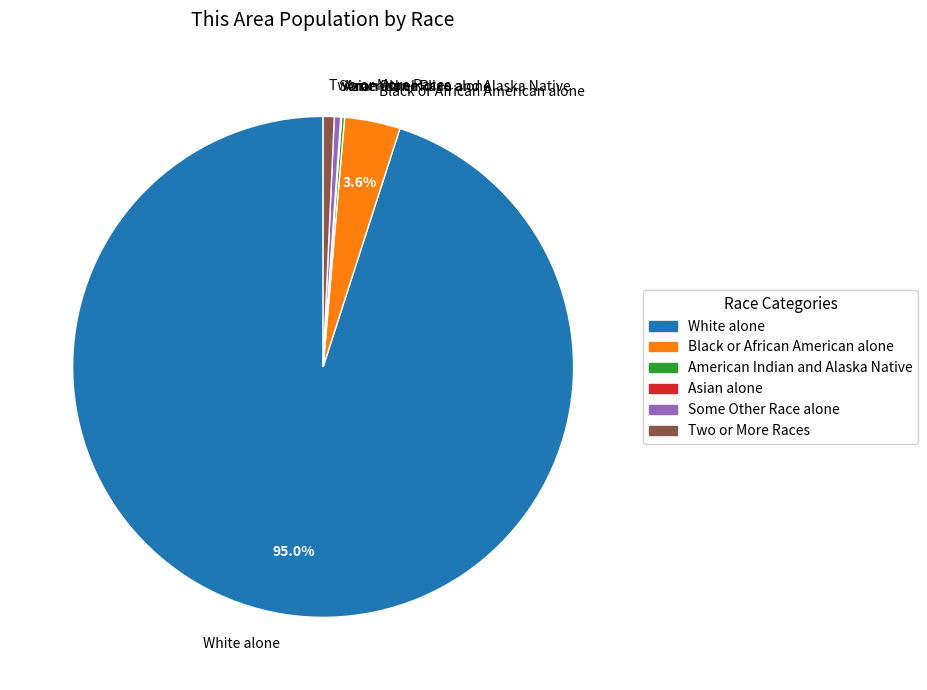

Combined, do Two or More Races and White alone account for over 50%?

Yes